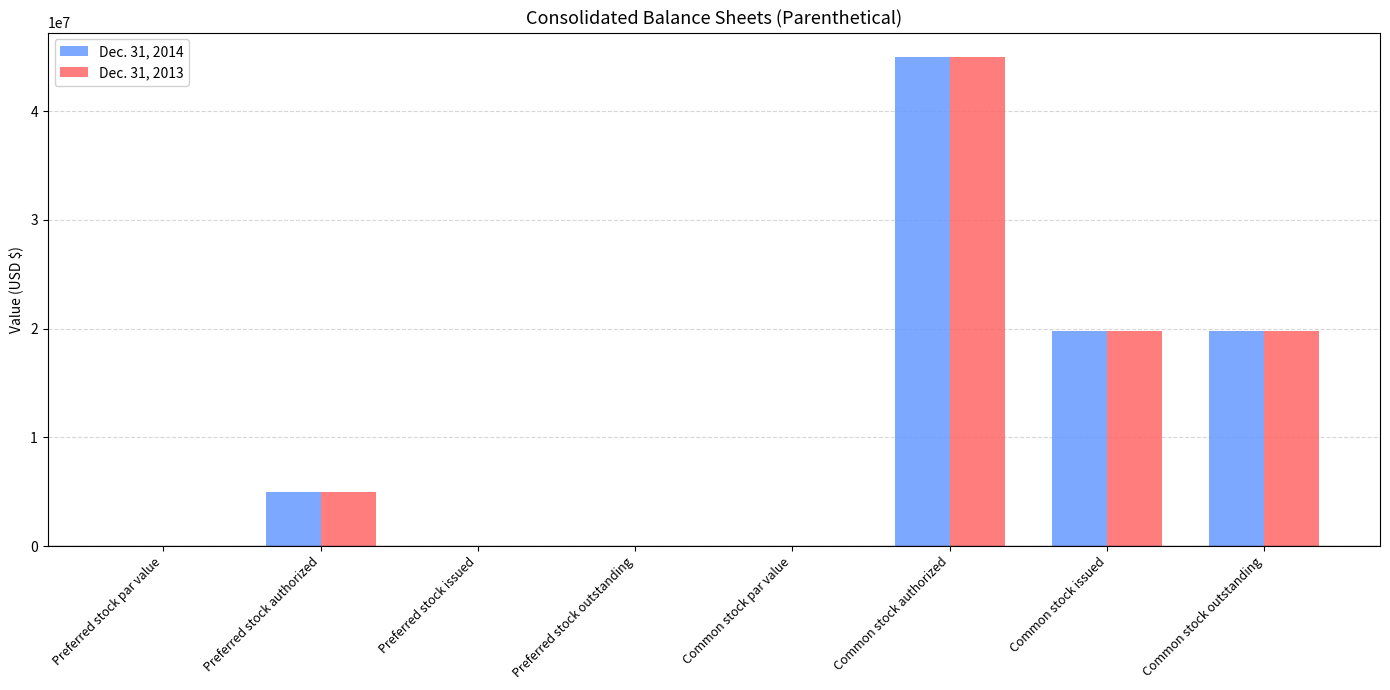

Read the Dec. 31, 2013 value at Common stock issued.

19827542.0